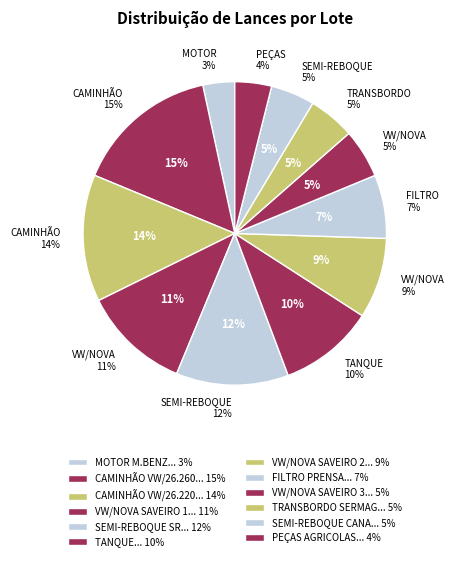

How many slices are in this pie chart?

12